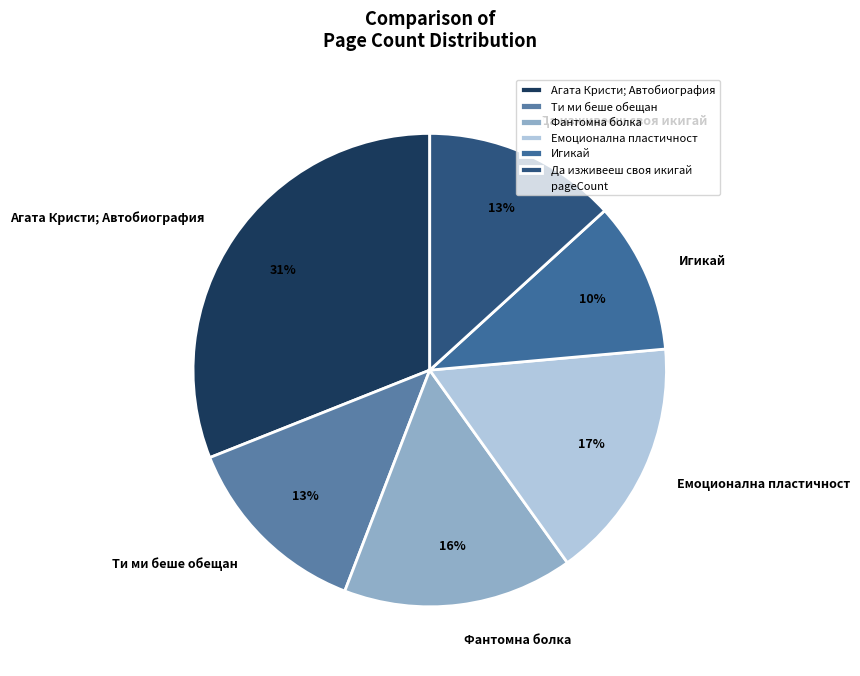

Is it true that Ти ми беше обещан is 13% of the pie?

True